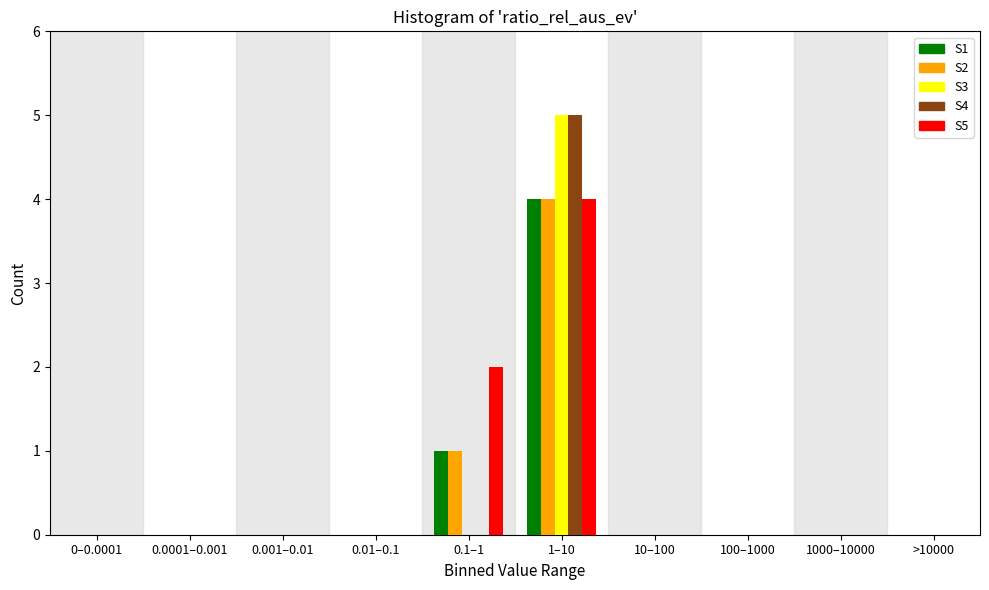

True or false: S1 has a value of 0 at 100–1000.

True